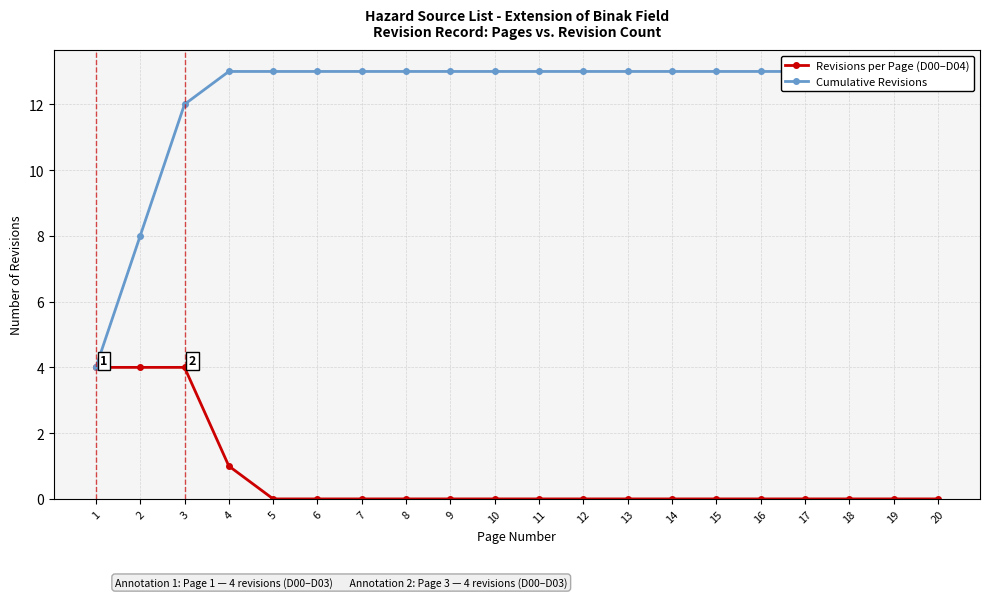

True or false: Revisions per Page (D00–D04) and Cumulative Revisions cross at least once.

False